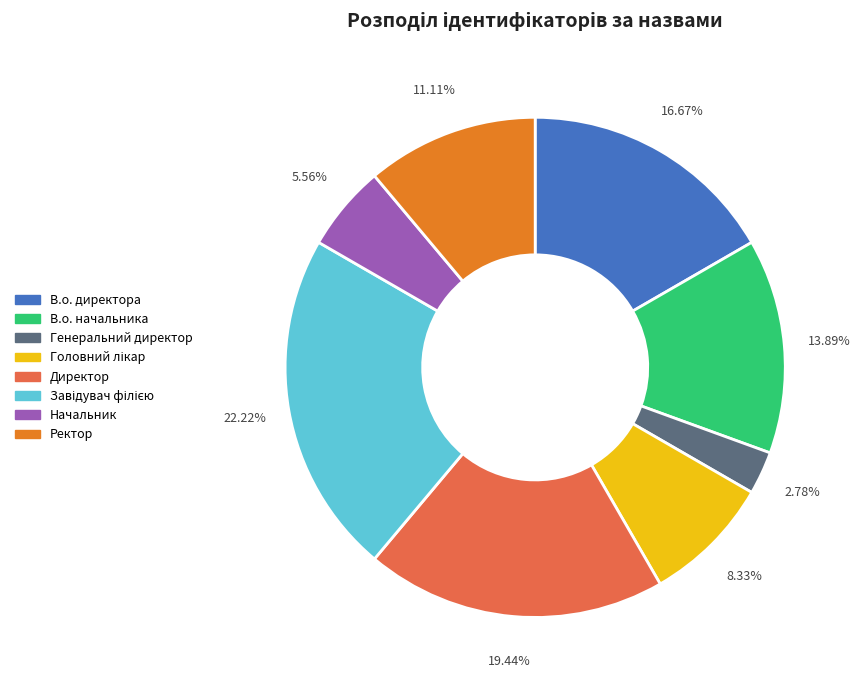

Which has a higher value, Директор or Начальник?

Директор